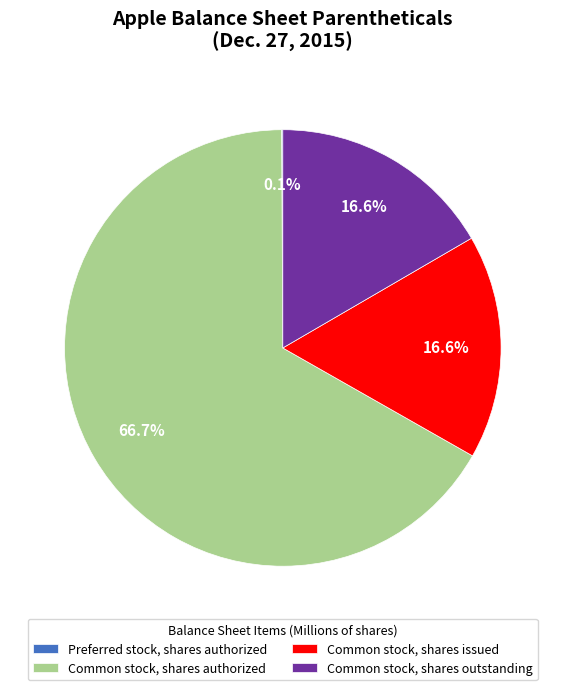

Is there a majority slice in this chart?

Yes